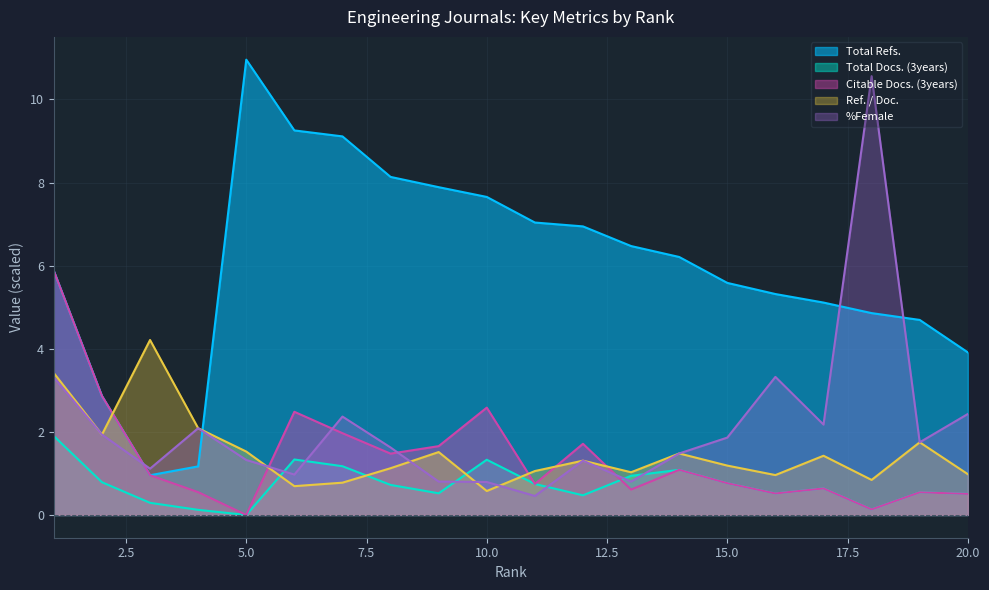

Does the chart display data point markers on the line(s)?

No